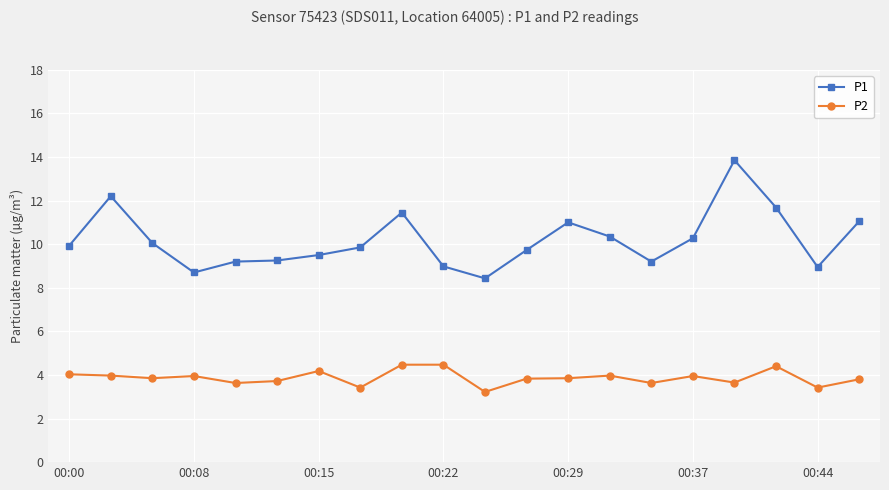

What is the minimum value for P2?

3.2